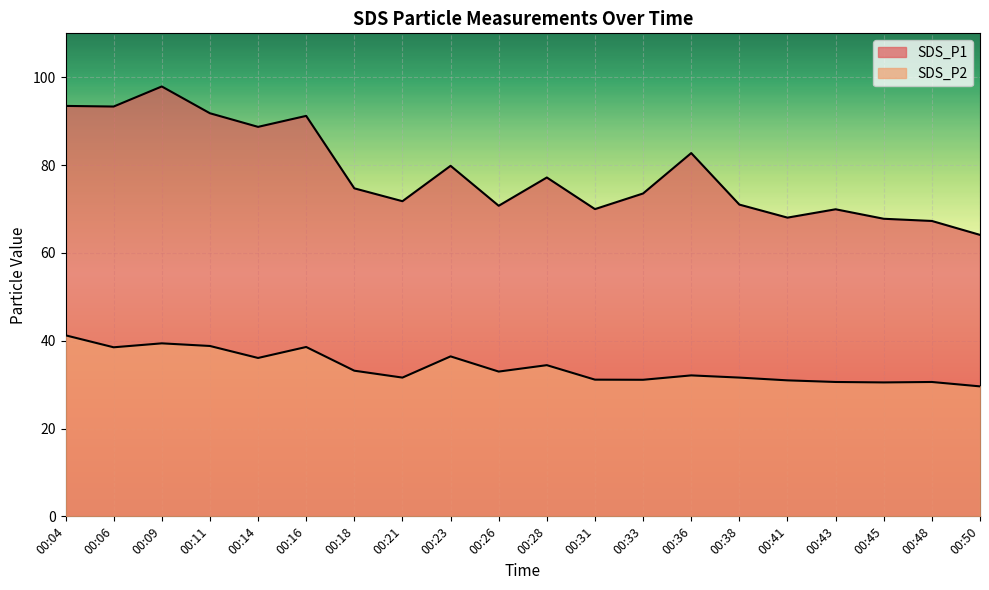

What is the sum of all SDS_P1 values?

1564.9